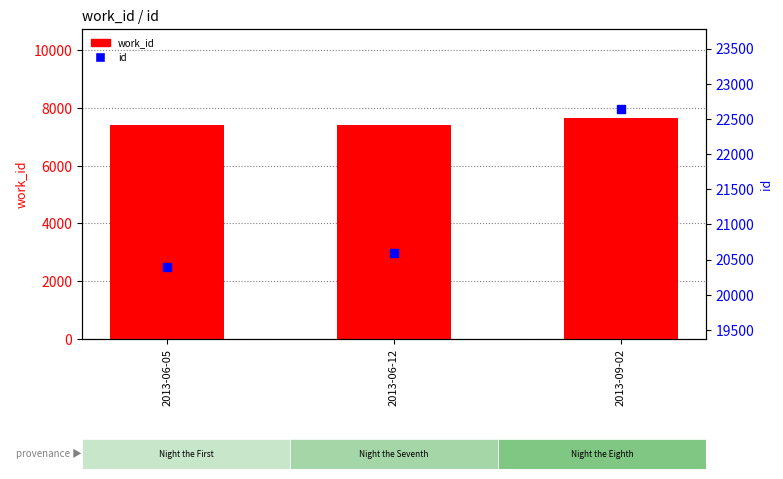

At which category is the sum across all series the highest?

2013-09-02